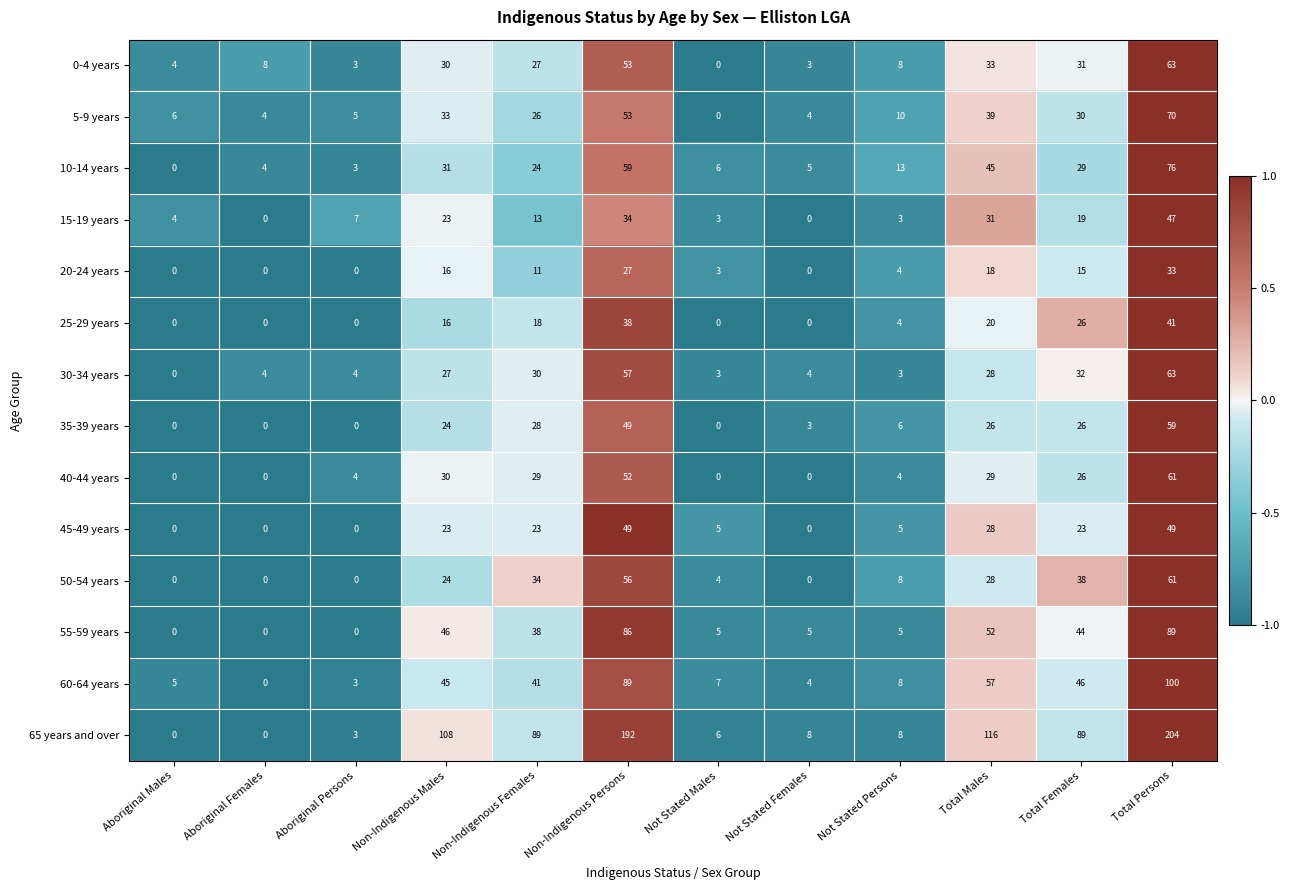

What is the sum of the 30-34 years values at Not Stated Females and Non-Indigenous Males?

31